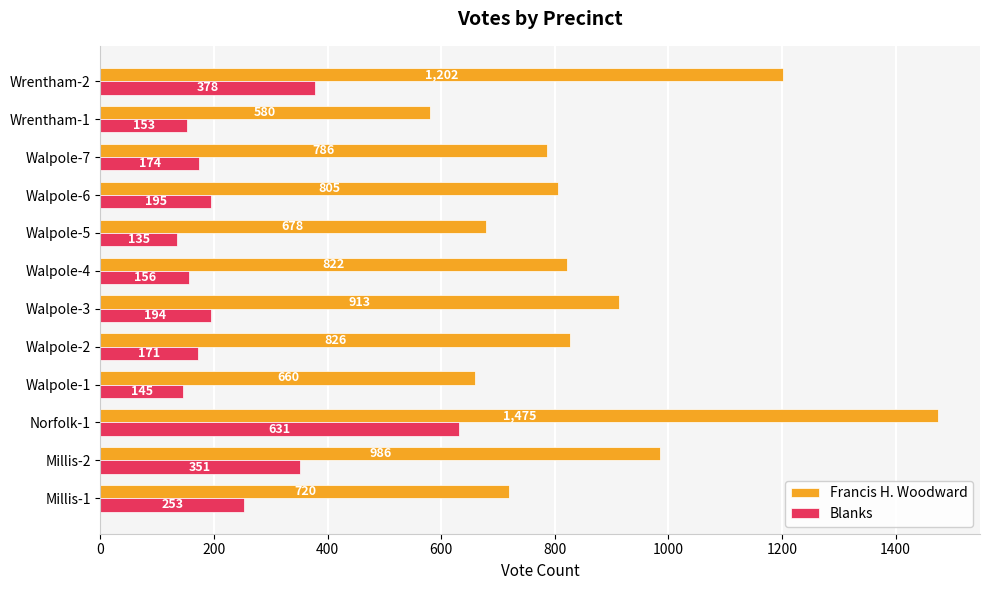

Rank the series by their average value, from highest to lowest.

Francis H. Woodward, Blanks